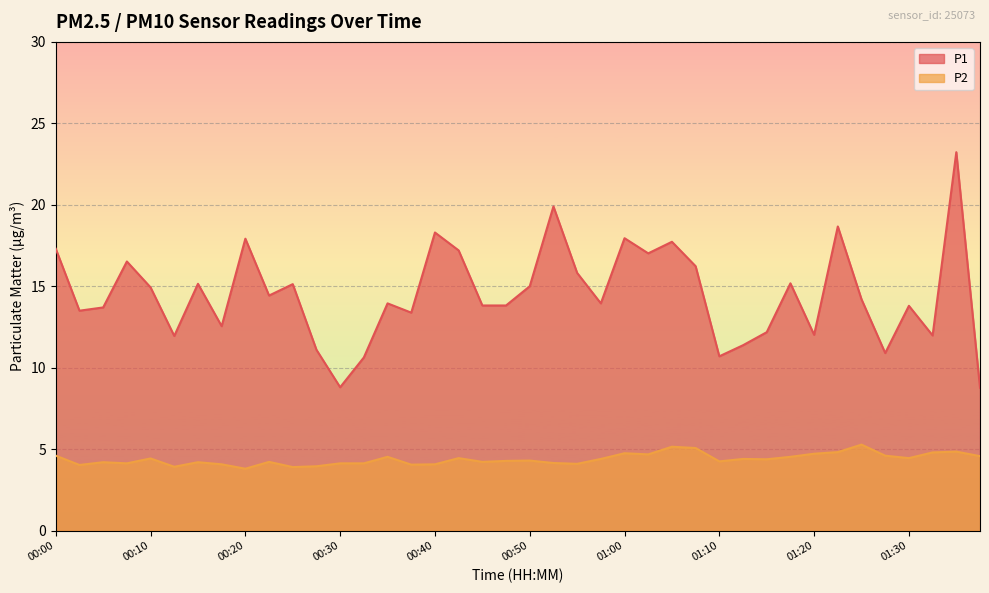

Which label corresponds to the smallest value in the chart?

00:20